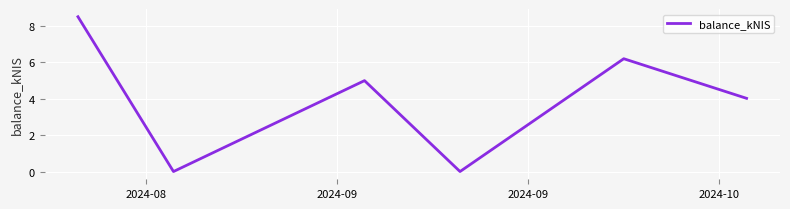

What is the maximum value shown in the chart?

8.5